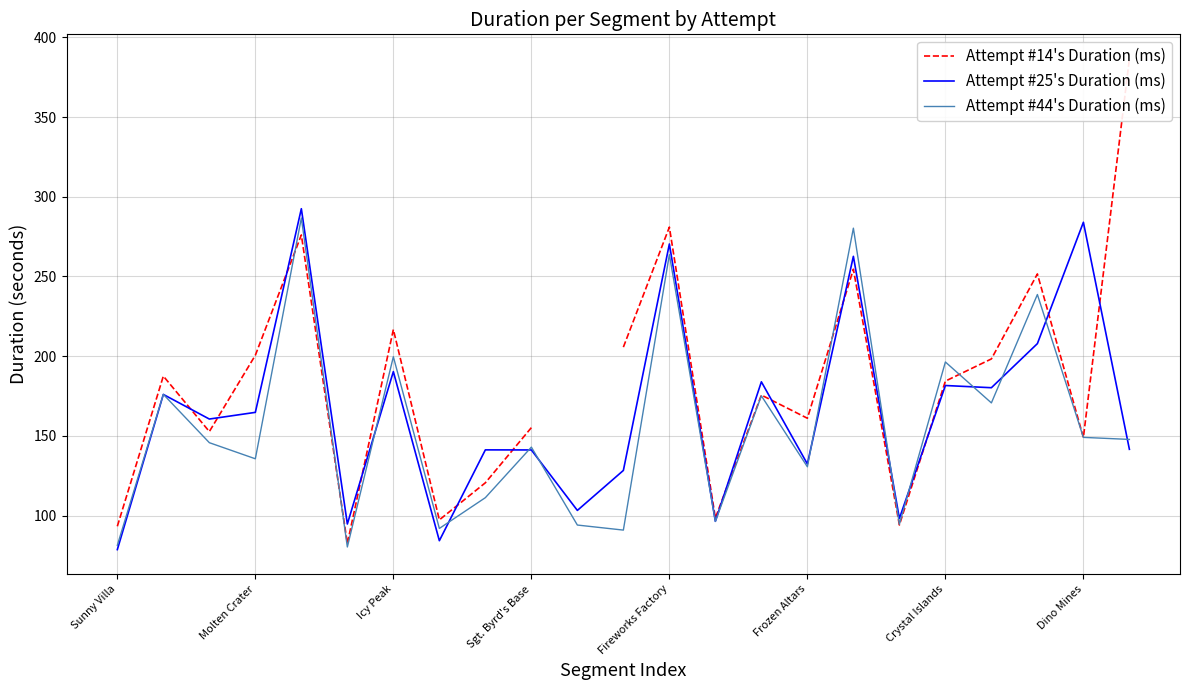

The value of Attempt #44's Duration (ms) at Crystal Islands is 255.7. True or false?

False